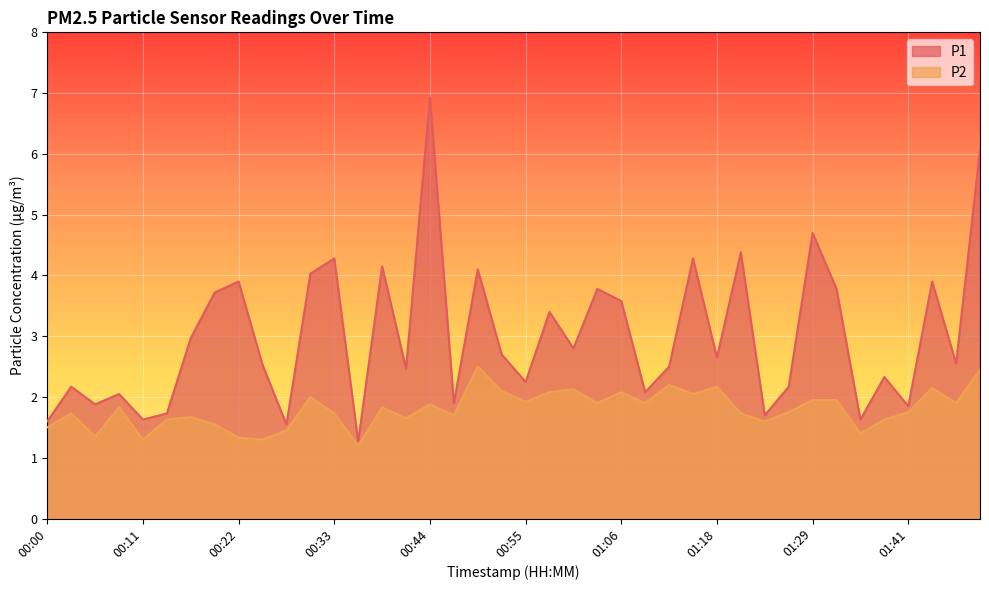

Is it true that P2 equals 1.3 at 00:11?

True